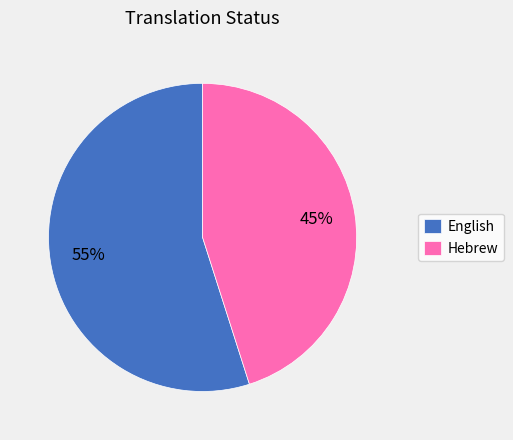

True or false: English accounts for 55% of the total.

True